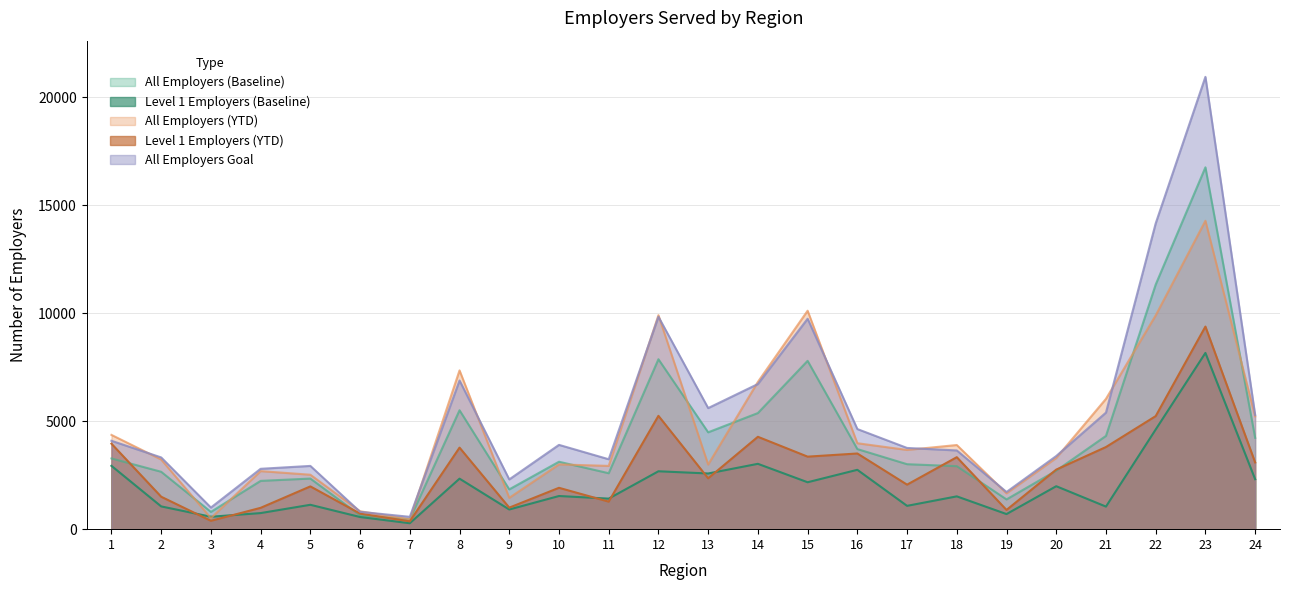

How many intersections are there between All Employers (Baseline) and All Employers (YTD)?

13